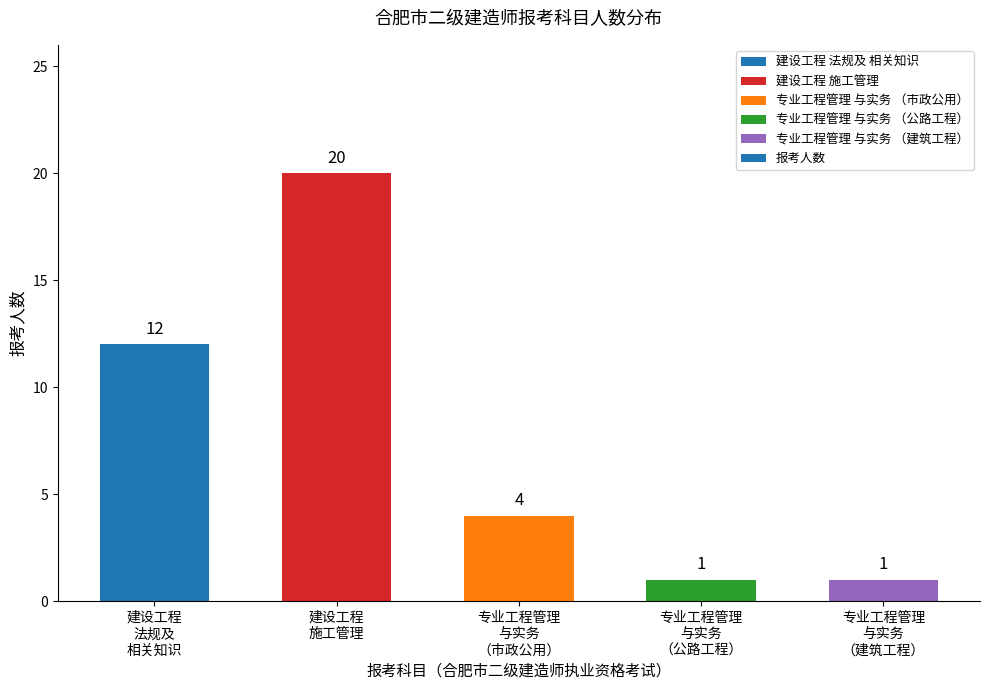

What is the maximum value shown in the chart?

20